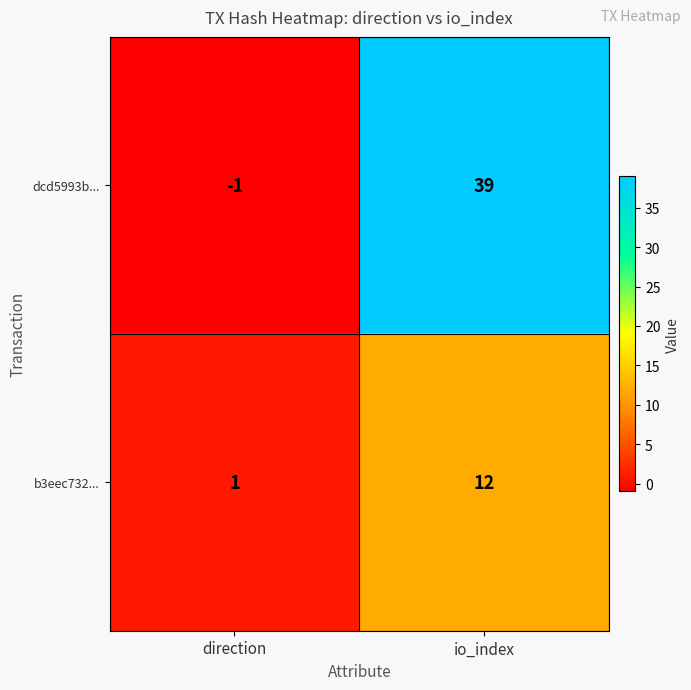

Where is dcd5993b... nearest to the value 19?

direction